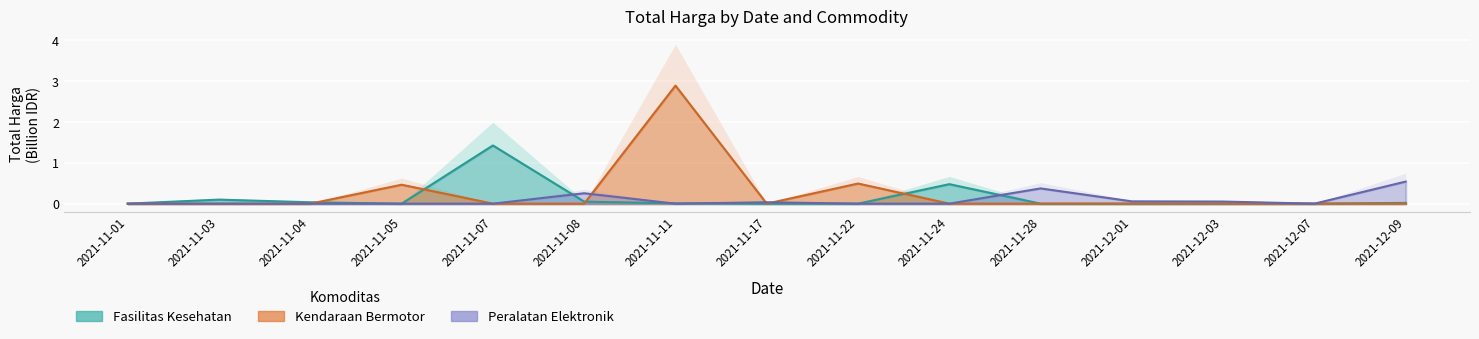

Reading left to right, list all the values displayed in this chart.

Fasilitas Kesehatan: 2021-11-01=0.0	2021-11-03=0.1	2021-11-04=0.0	2021-11-05=0.0	2021-11-07=1.4	2021-11-08=0.0	2021-11-11=0.0	2021-11-17=0.0	2021-11-22=0.0	2021-11-24=0.5	2021-11-28=0.0	2021-12-01=0.0	2021-12-03=0.0	2021-12-07=0.0	2021-12-09=0.0
Kendaraan Bermotor: 2021-11-01=0.0	2021-11-03=0.0	2021-11-04=0.0	2021-11-05=0.5	2021-11-07=0.0	2021-11-08=0.0	2021-11-11=2.9	2021-11-17=0.0	2021-11-22=0.5	2021-11-24=0.0	2021-11-28=0.0	2021-12-01=0.0	2021-12-03=0.0	2021-12-07=0.0	2021-12-09=0.0
Peralatan Elektronik: 2021-11-01=0.0	2021-11-03=0.0	2021-11-04=0.0	2021-11-05=0.0	2021-11-07=0.0	2021-11-08=0.3	2021-11-11=0.0	2021-11-17=0.0	2021-11-22=0.0	2021-11-24=0.0	2021-11-28=0.4	2021-12-01=0.1	2021-12-03=0.1	2021-12-07=0.0	2021-12-09=0.5